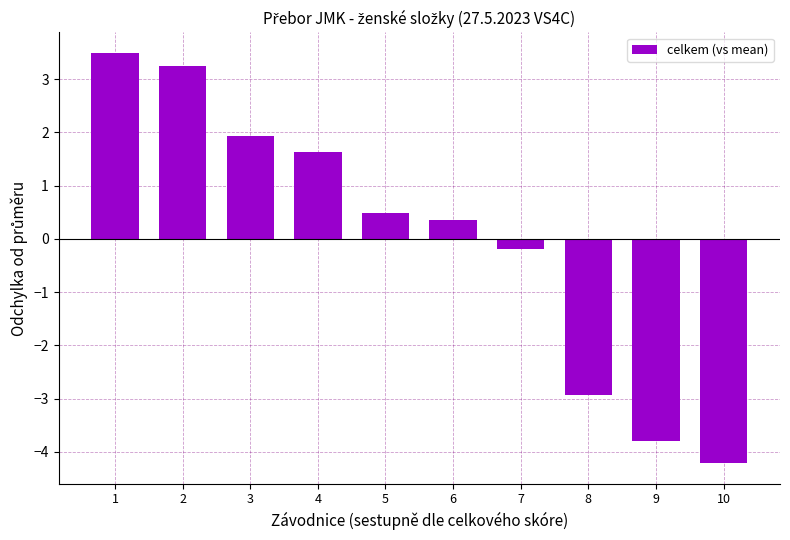

Reading left to right, transcribe all the data shown in this chart.

3.5	3.2	1.9	1.6	0.5	0.4	-0.2	-2.9	-3.8	-4.2